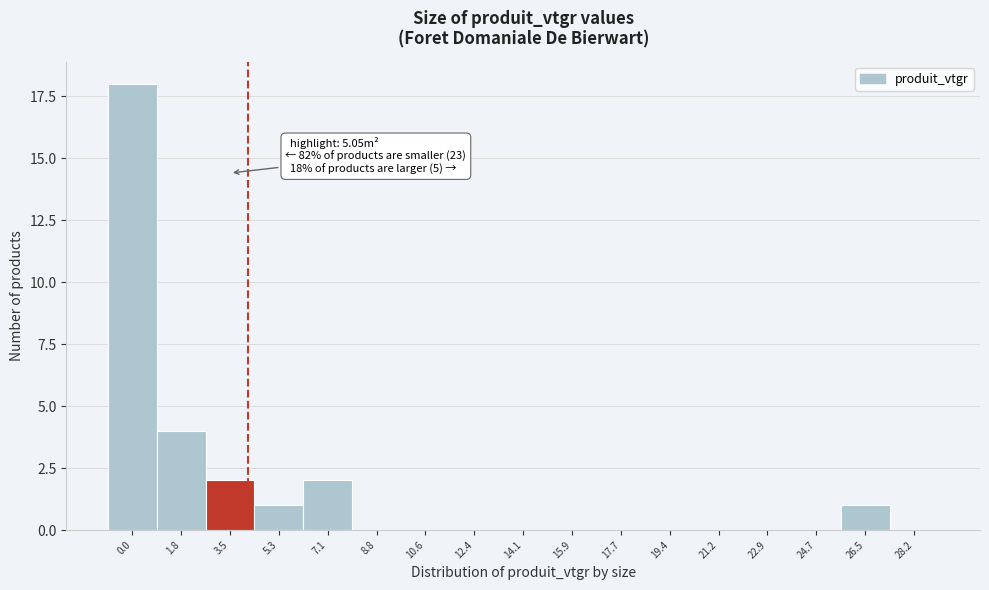

Reading left to right, what are all the values shown in this chart?

0.0=18	1.8=4	3.5=2	5.3=1	7.1=2	8.8=0	10.6=0	12.4=0	14.1=0	15.9=0	17.7=0	19.4=0	21.2=0	22.9=0	24.7=0	26.5=1	28.2=0